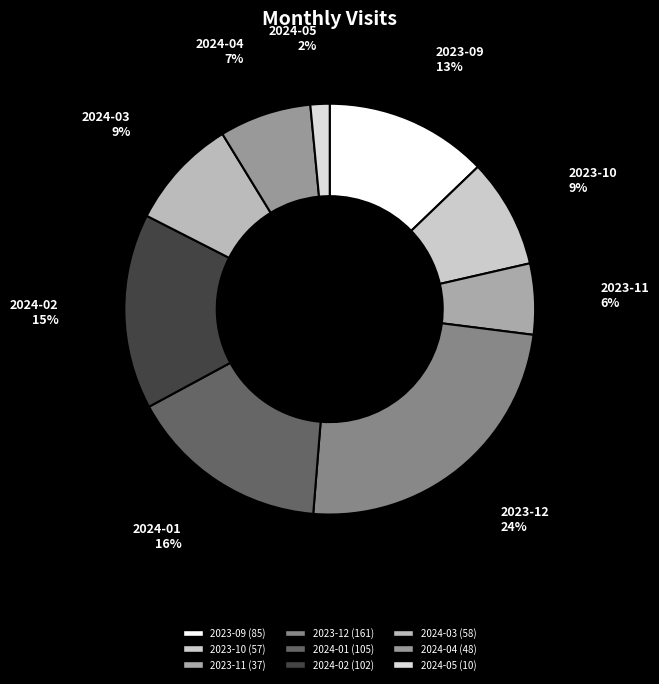

To the nearest percent, what percentage of the pie is 2024-03?

9%